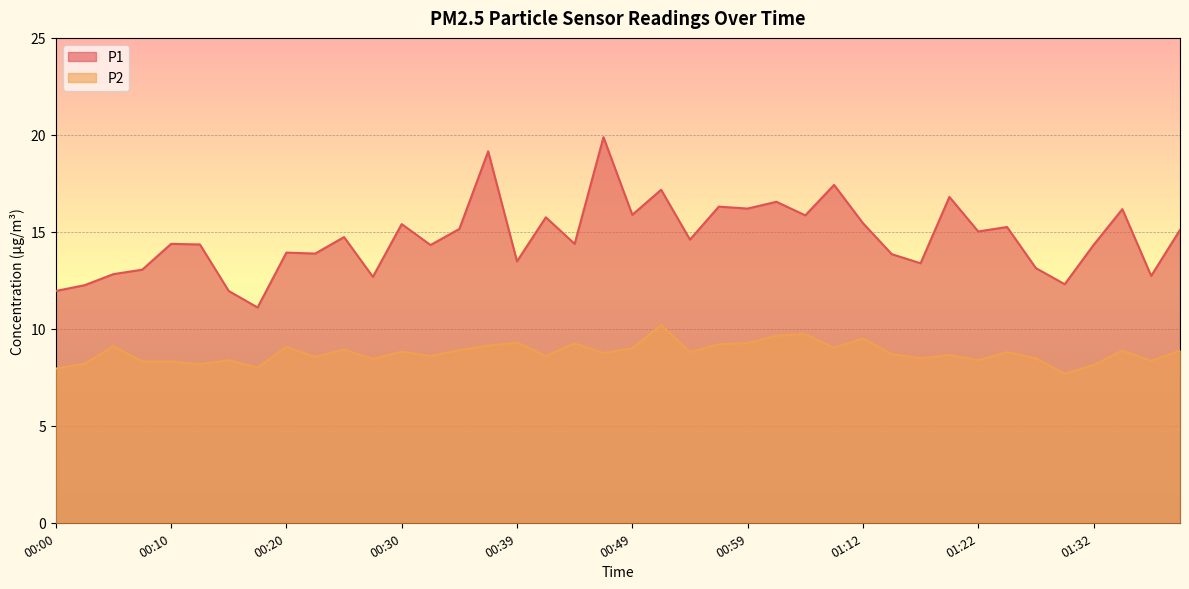

Reading right to left, extract all data points from this chart.

P1: 15.1	12.7	16.2	14.3	12.3	13.1	15.2	15.0	16.8	13.4	13.8	15.4	17.4	15.8	16.6	16.2	16.3	14.6	17.2	15.9	19.9	14.4	15.8	13.5	19.1	15.2	14.3	15.4	12.7	14.7	13.9	13.9	11.1	11.9	14.3	14.4	13.1	12.8	12.2	11.9
P2: 8.9	8.3	8.9	8.1	7.7	8.5	8.8	8.4	8.7	8.5	8.7	9.5	9.0	9.7	9.7	9.3	9.2	8.8	10.2	9.0	8.8	9.2	8.6	9.3	9.1	8.9	8.6	8.8	8.4	8.9	8.6	9.1	8.0	8.4	8.2	8.3	8.3	9.1	8.2	8.0